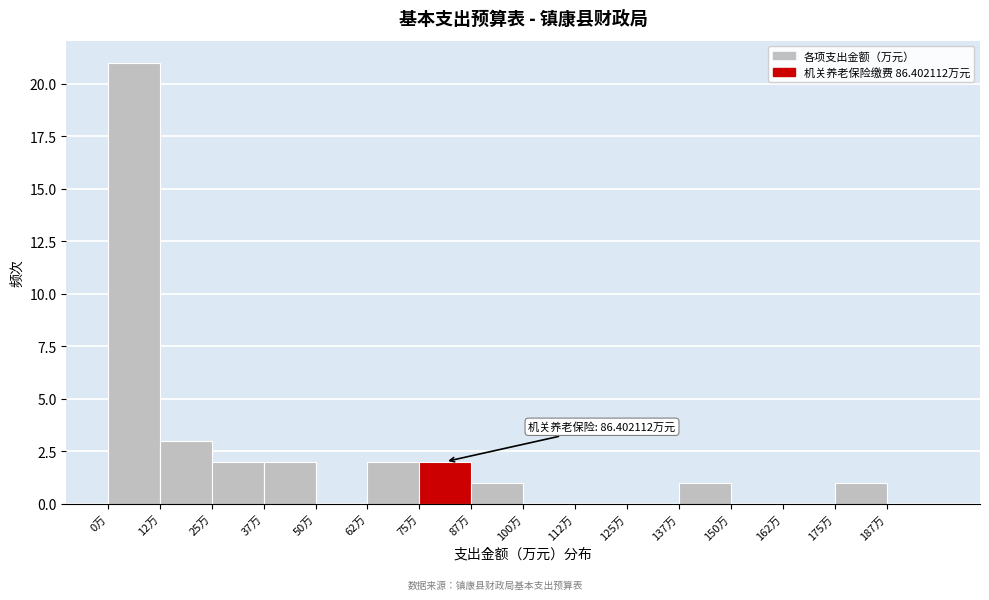

Over which range of the x-axis is the bar tallest?

0.0 to 12.5